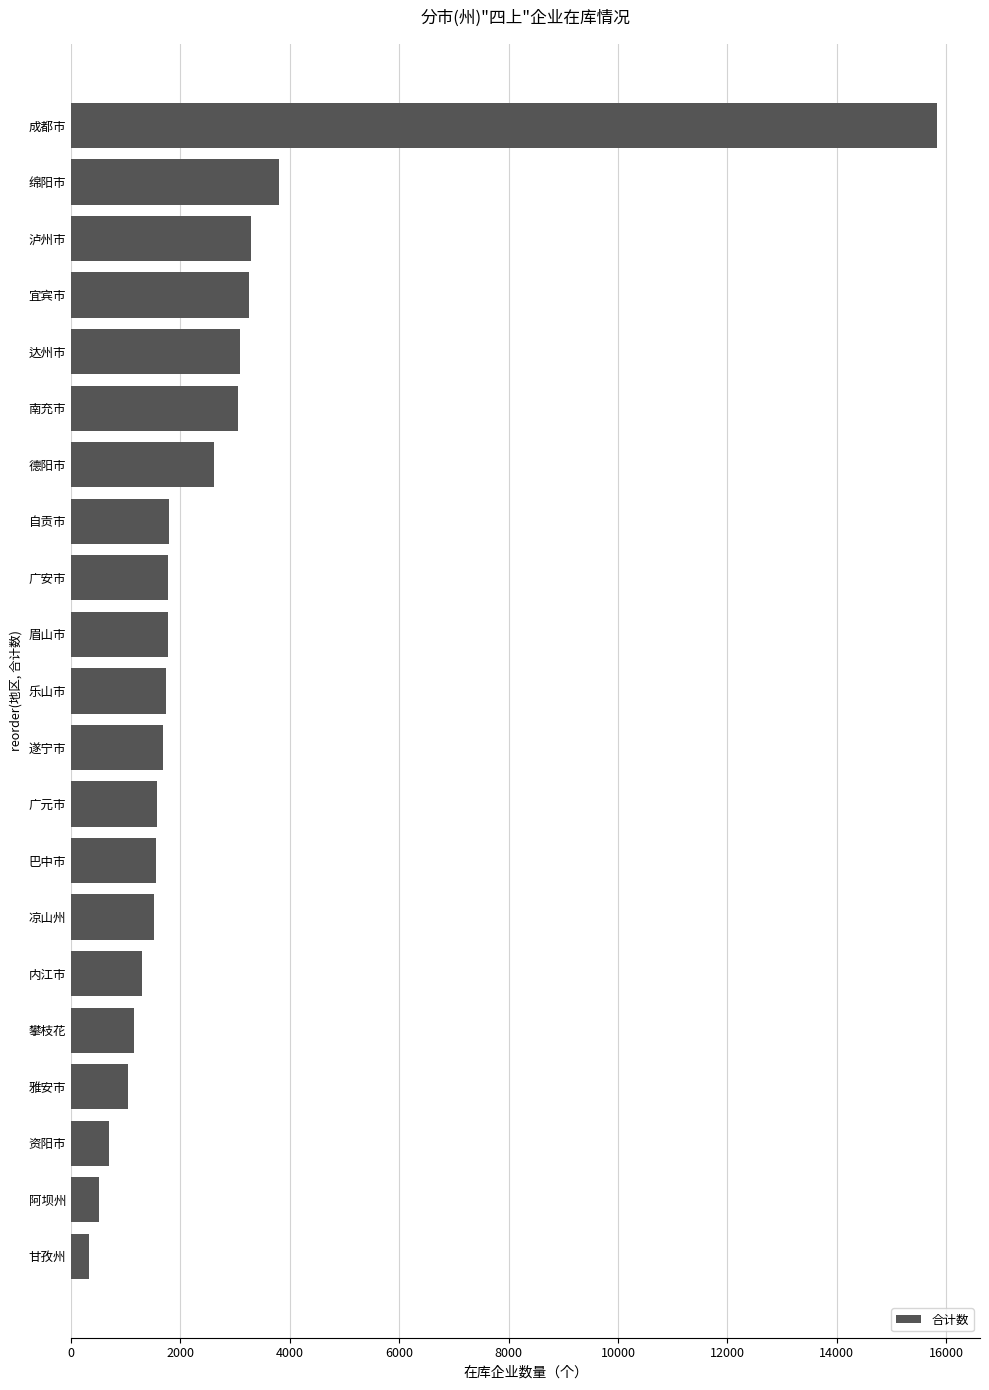

The chart shows a value of 2045 at 攀枝花. True or false?

False